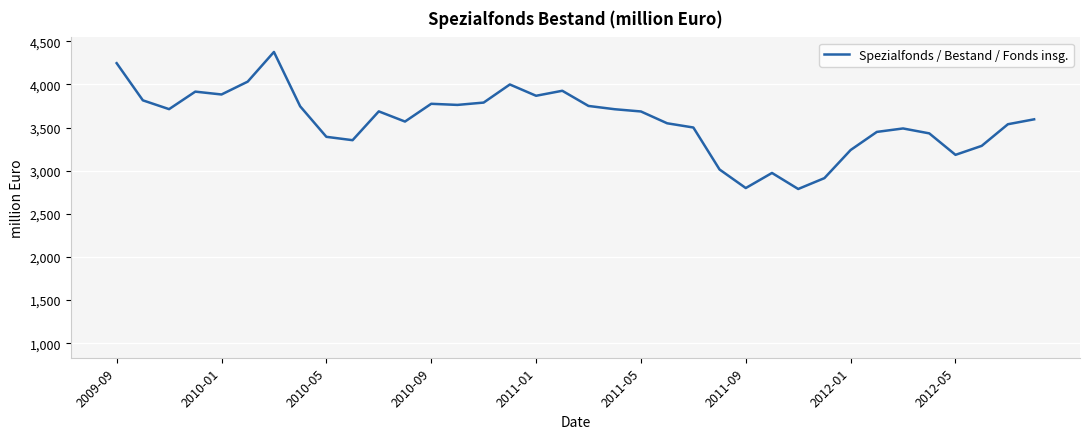

What is the difference between the maximum and minimum values?

1589